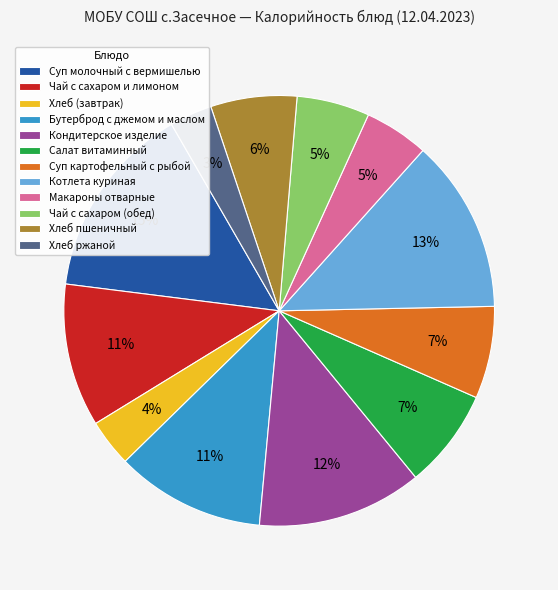

Which category has the biggest portion of the pie?

Суп молочный с вермишелью